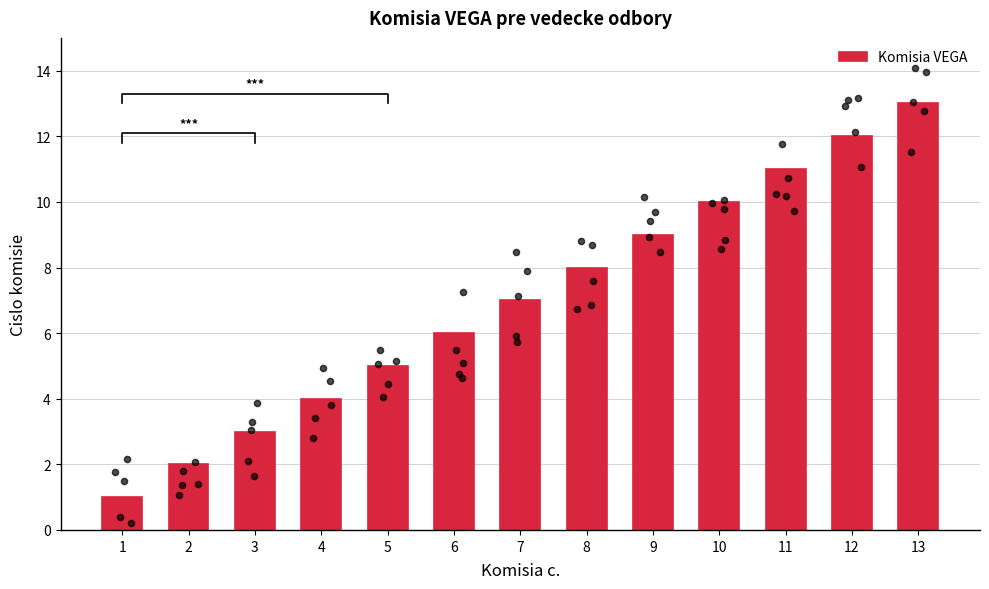

What is the change in value from 6 to 10?

+4